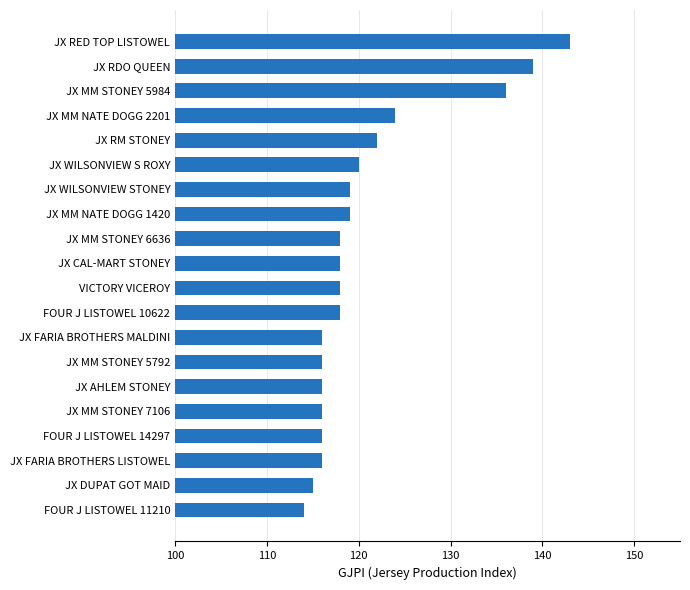

Between JX MM STONEY 5984 and JX MM STONEY 7106, which is larger?

JX MM STONEY 5984